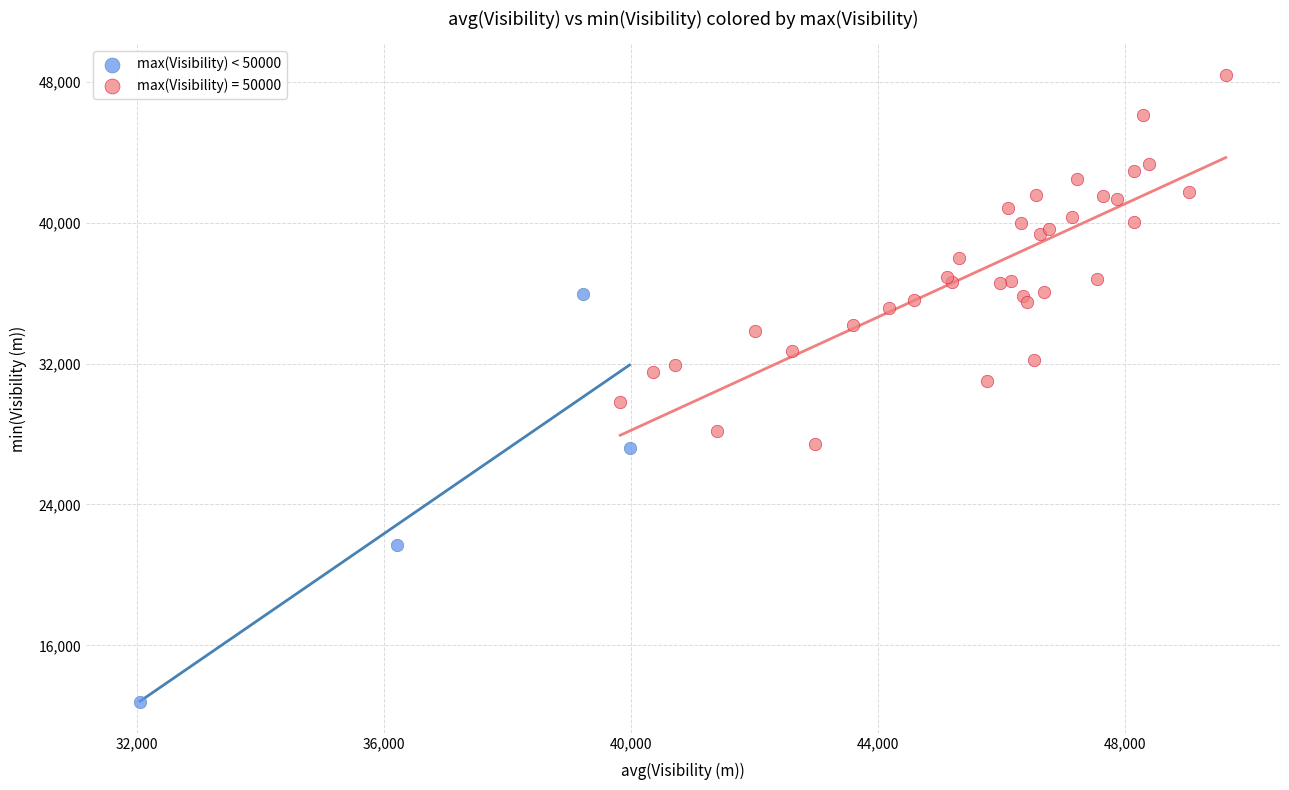

Which series reaches the maximum Y coordinate?

max(Visibility) = 50000